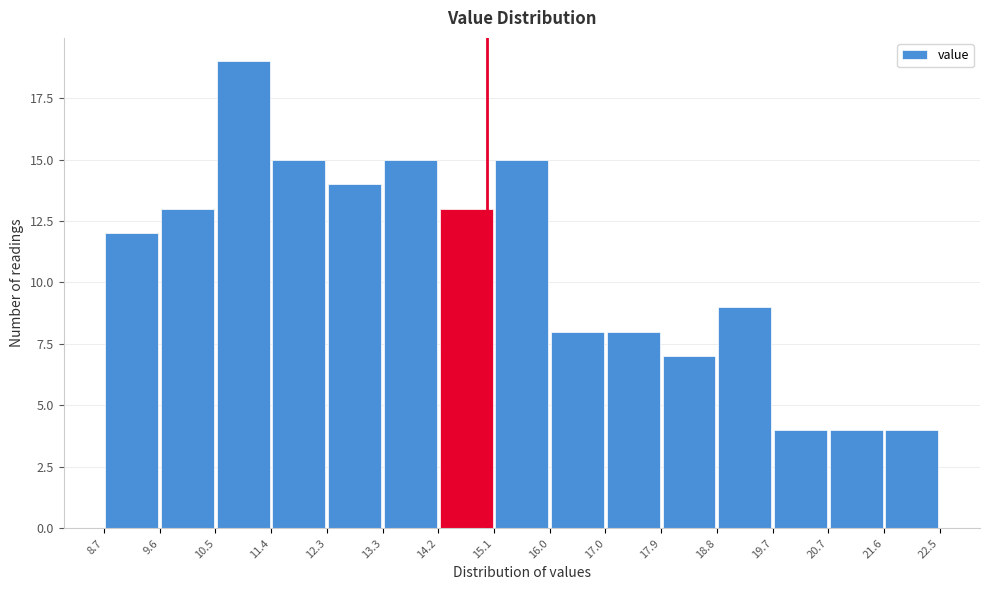

Reading left to right, transcribe this chart: for each bar, give the range it covers on the x-axis and its height. The values are not printed on the chart, so give them approximately, as read against the axis.

8.7 to 9.6: 12
9.6 to 10.5: 13
10.5 to 11.4: 19
11.4 to 12.3: 15
12.3 to 13.3: 14
13.3 to 14.2: 15
14.2 to 15.1: 13
15.1 to 16.0: 15
16.0 to 17.0: 8
17.0 to 17.9: 8
17.9 to 18.8: 7
18.8 to 19.7: 9
19.7 to 20.7: 4
20.7 to 21.6: 4
21.6 to 22.5: 4